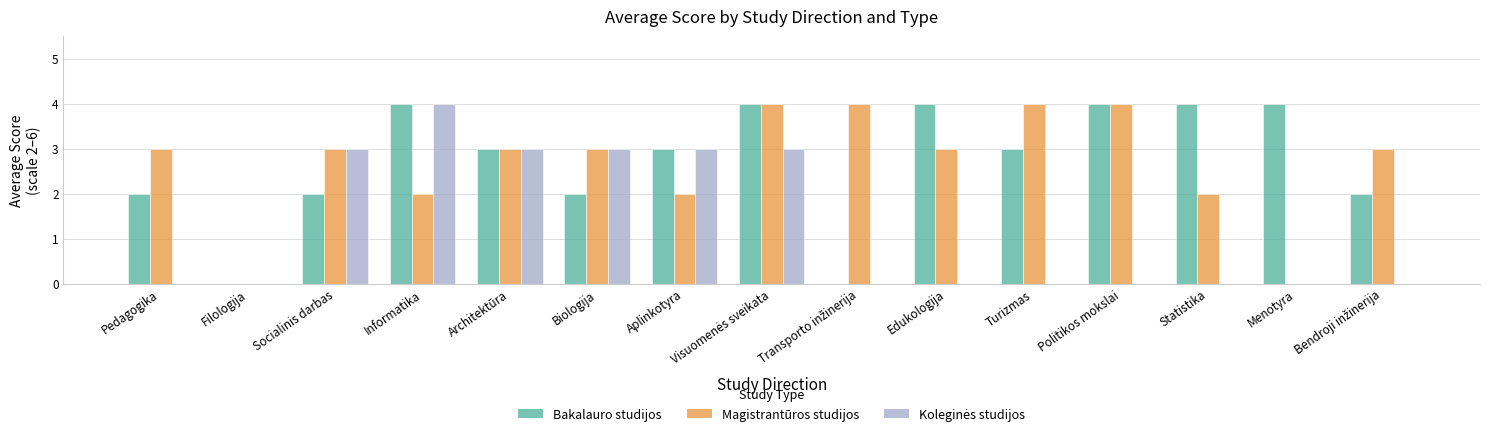

What is the sum of all Bakalauro studijos values?

41